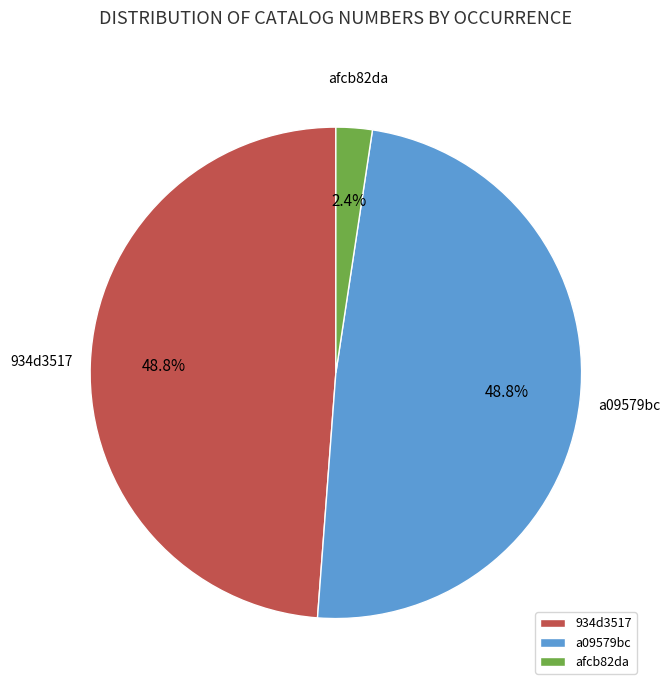

Is there any slice that represents more than half of the pie?

No